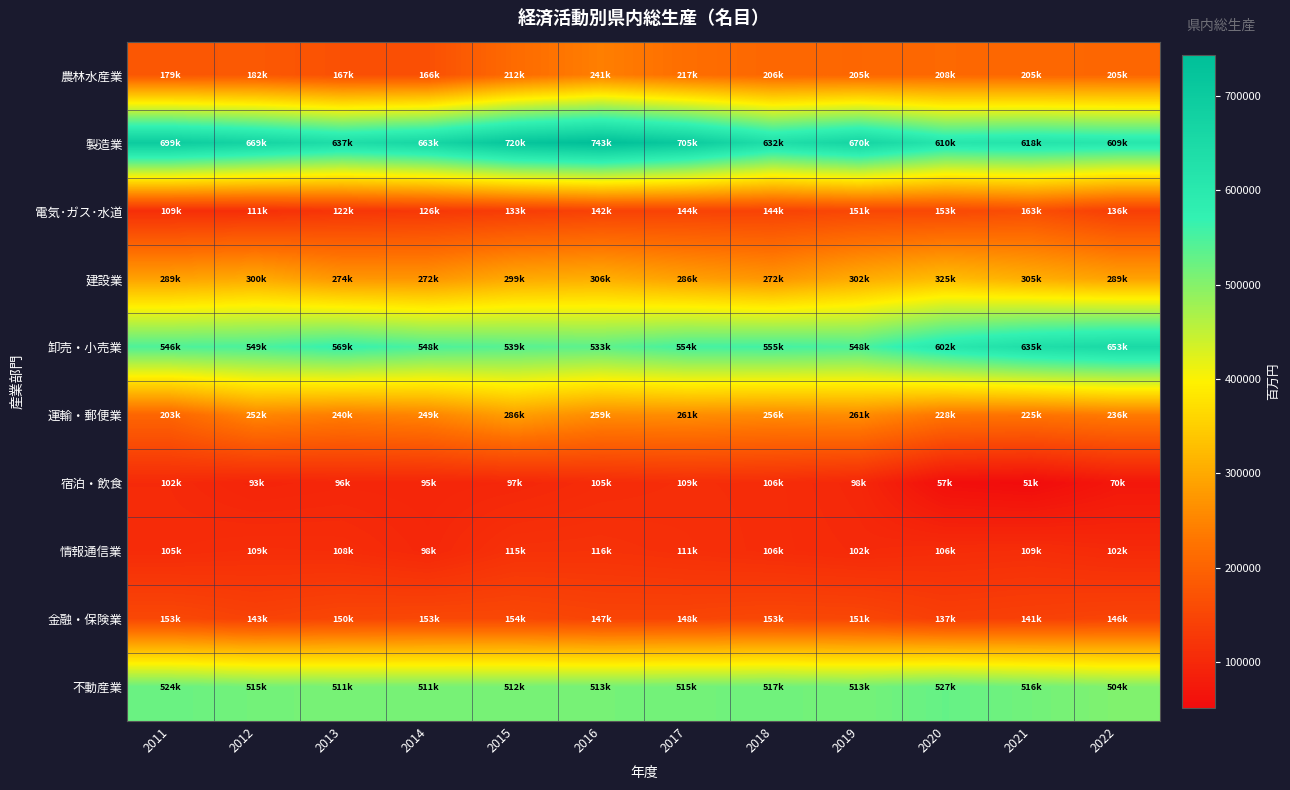

At which category does the chart reach its peak across all series?

2016